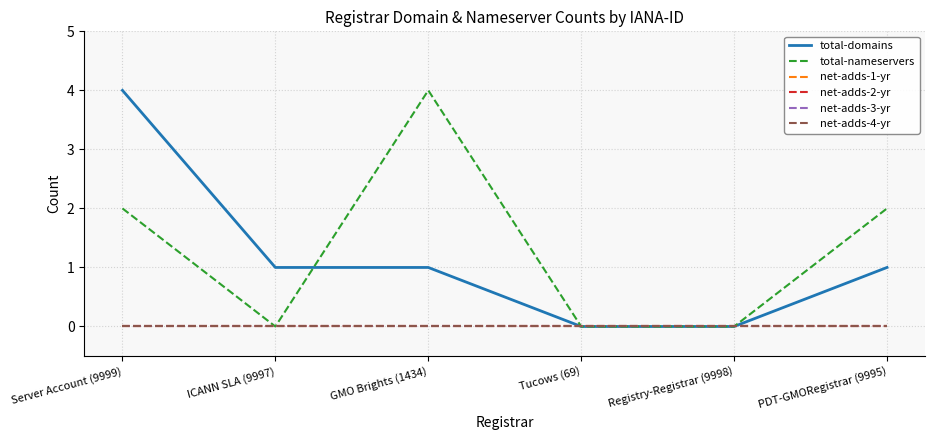

Does the chart have visible grid lines?

Yes